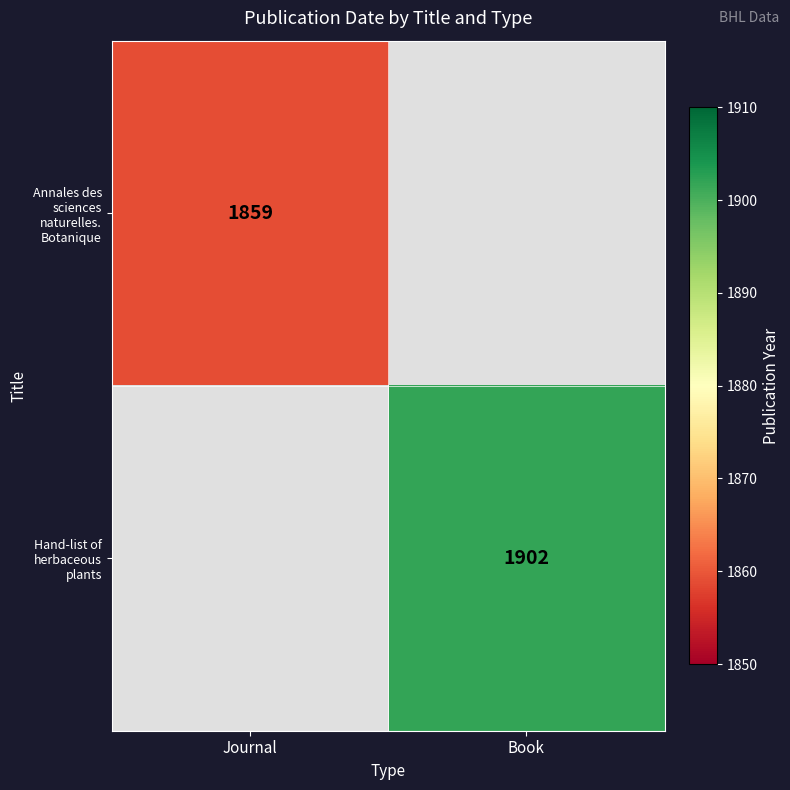

Between Journal and Book, which is larger?

Journal